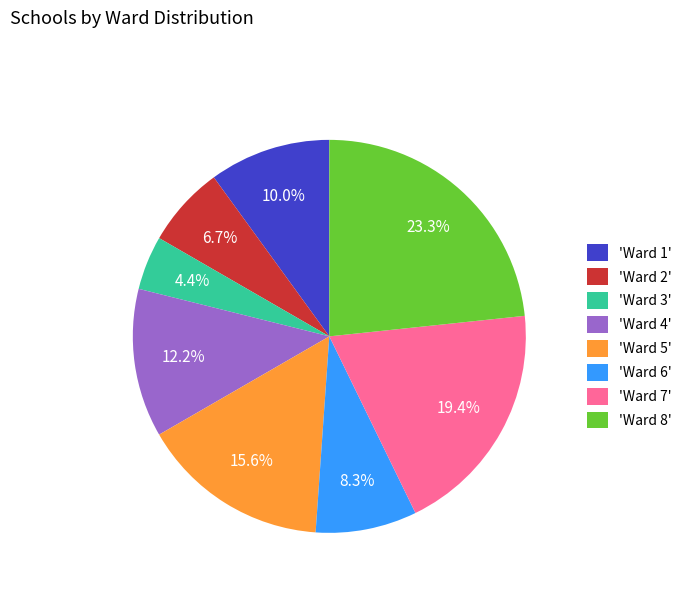

Which slice is the largest?

'Ward 8'